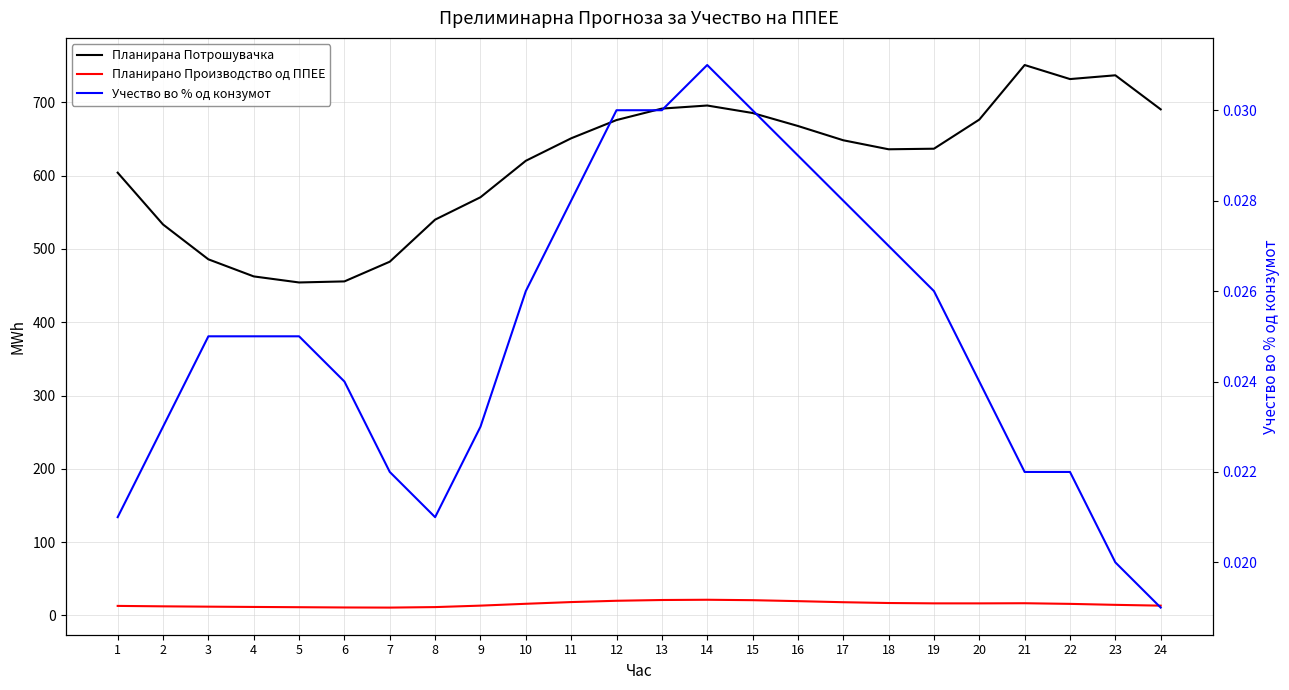

Rank the series at 3 from lowest to highest value.

Учество во % од конзумот, Планирано Производство од ППЕЕ, Планирана Потрошувачка